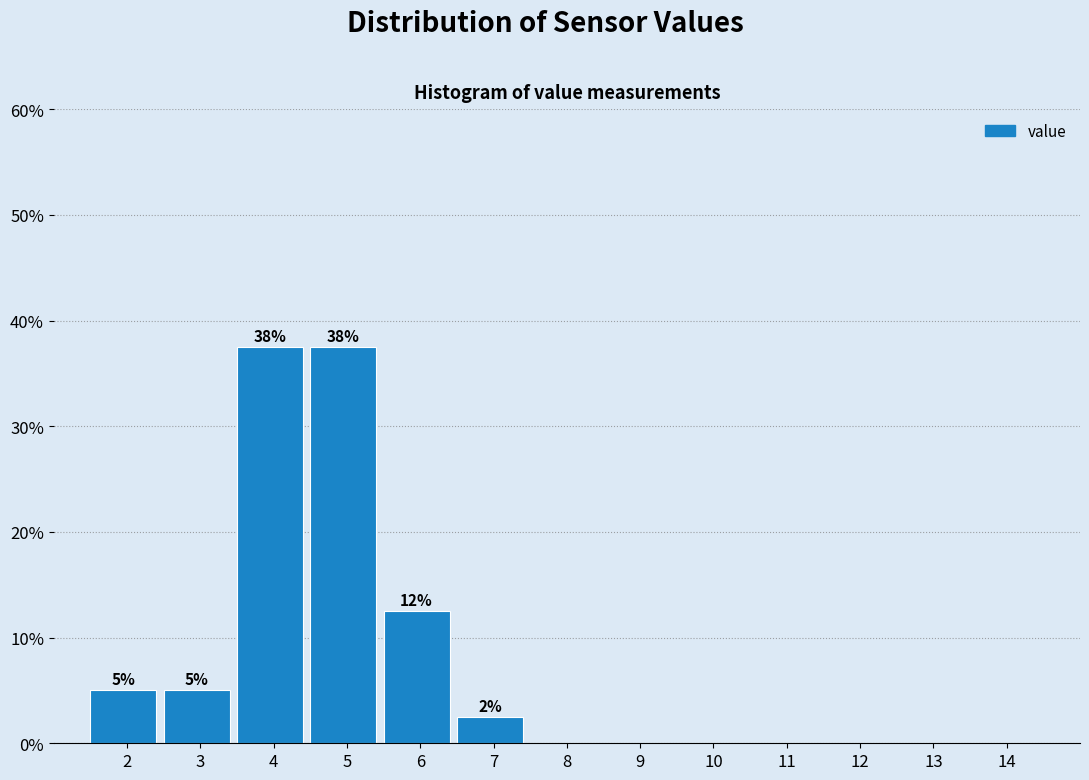

Reading left to right, what are all the values shown in this chart?

2=5.0	3=5.0	4=37.5	5=37.5	6=12.5	7=2.5	8=0.0	9=0.0	10=0.0	11=0.0	12=0.0	13=0.0	14=0.0